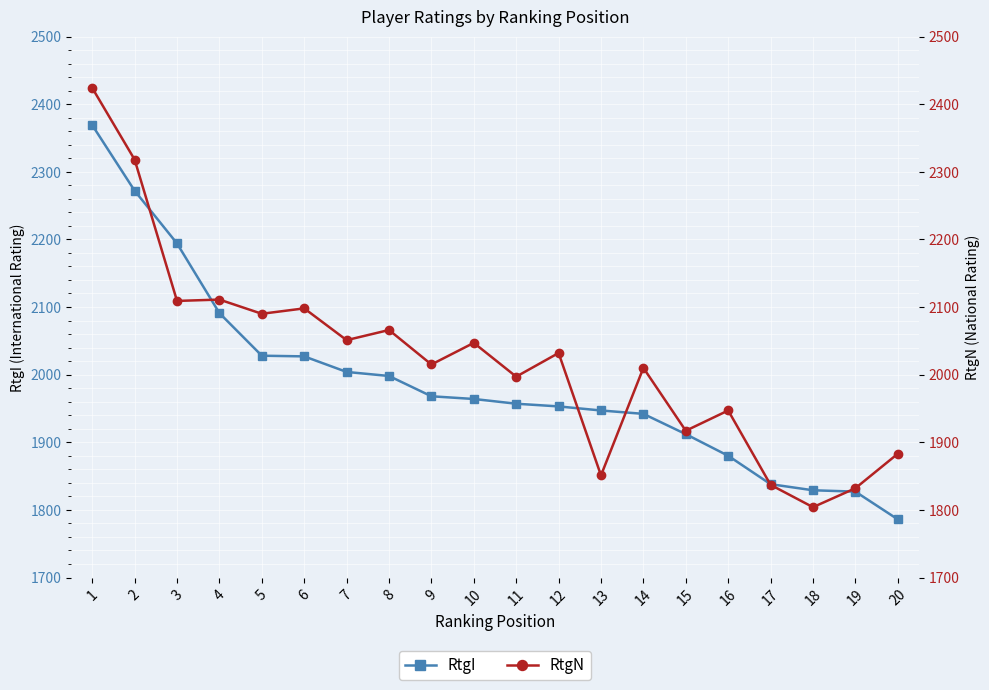

At 3, list the series in order from largest to smallest.

RtgI, RtgN